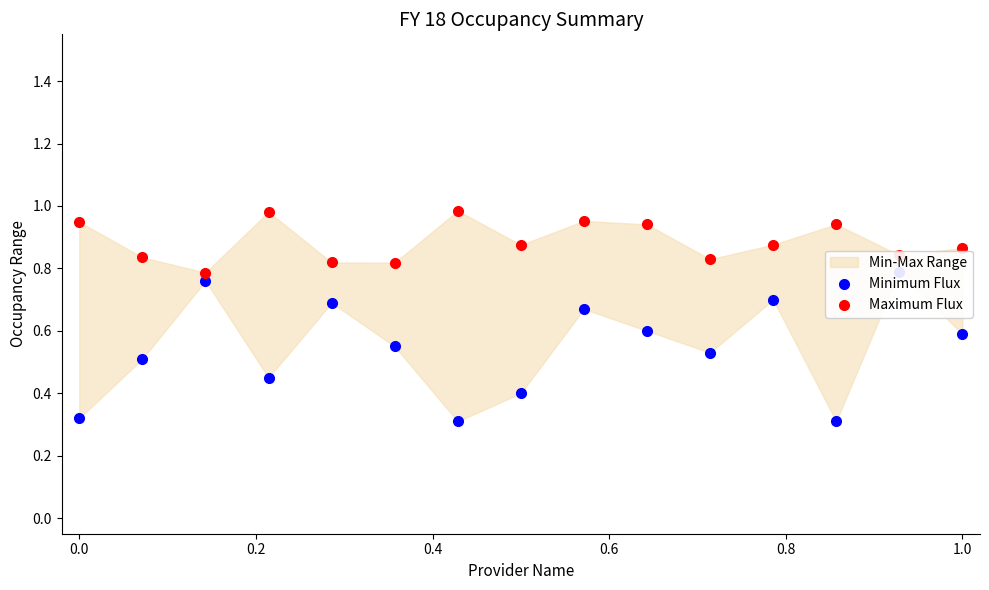

Which series has the largest Y range (max minus min)?

Minimum Flux